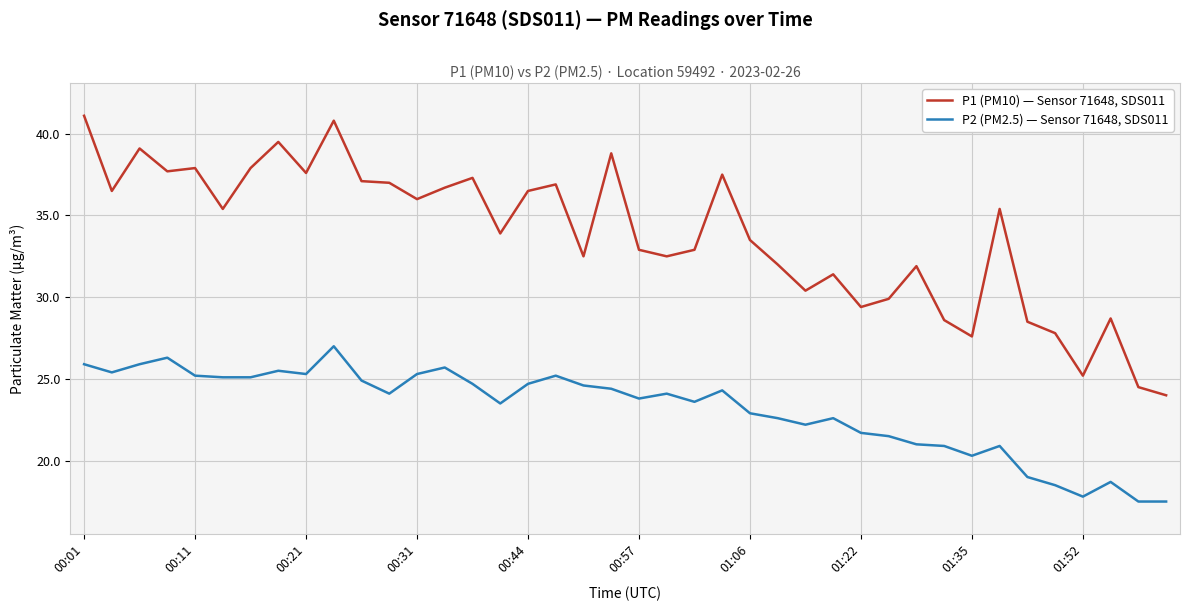

In P2 (PM2.5) — Sensor 71648, SDS011, how many points are higher than both neighbors (excluding endpoints)?

10